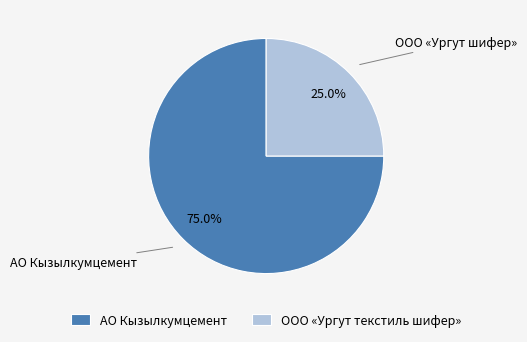

Which slice is the largest?

АО Кызылкумцемент